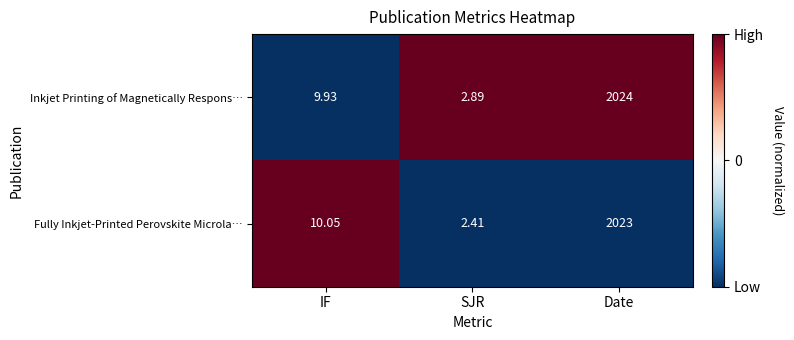

At which category does the chart reach its peak across all series?

Date